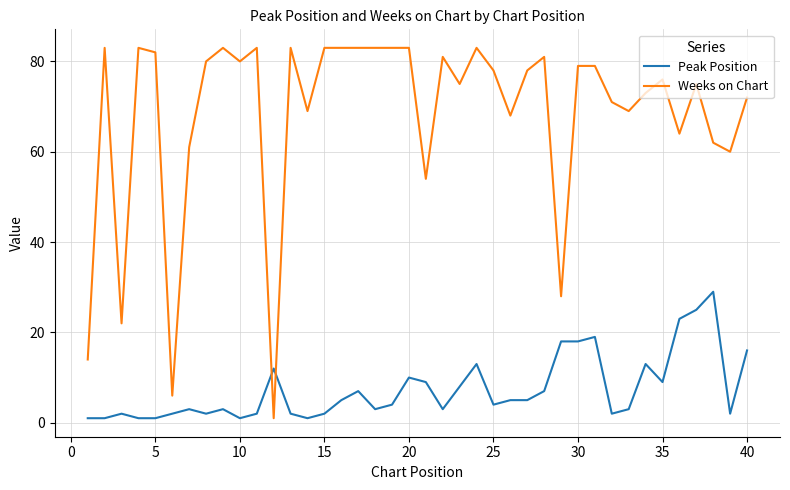

Which series has the widest spread of values?

Weeks on Chart